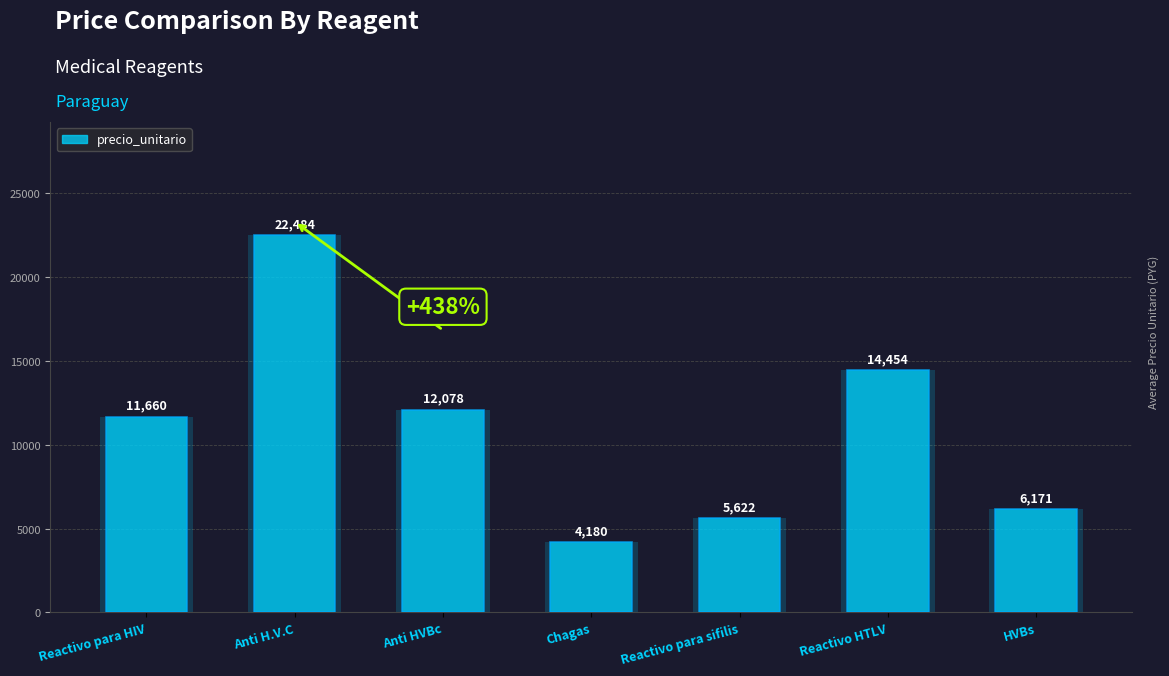

How many data points does each series have?

7